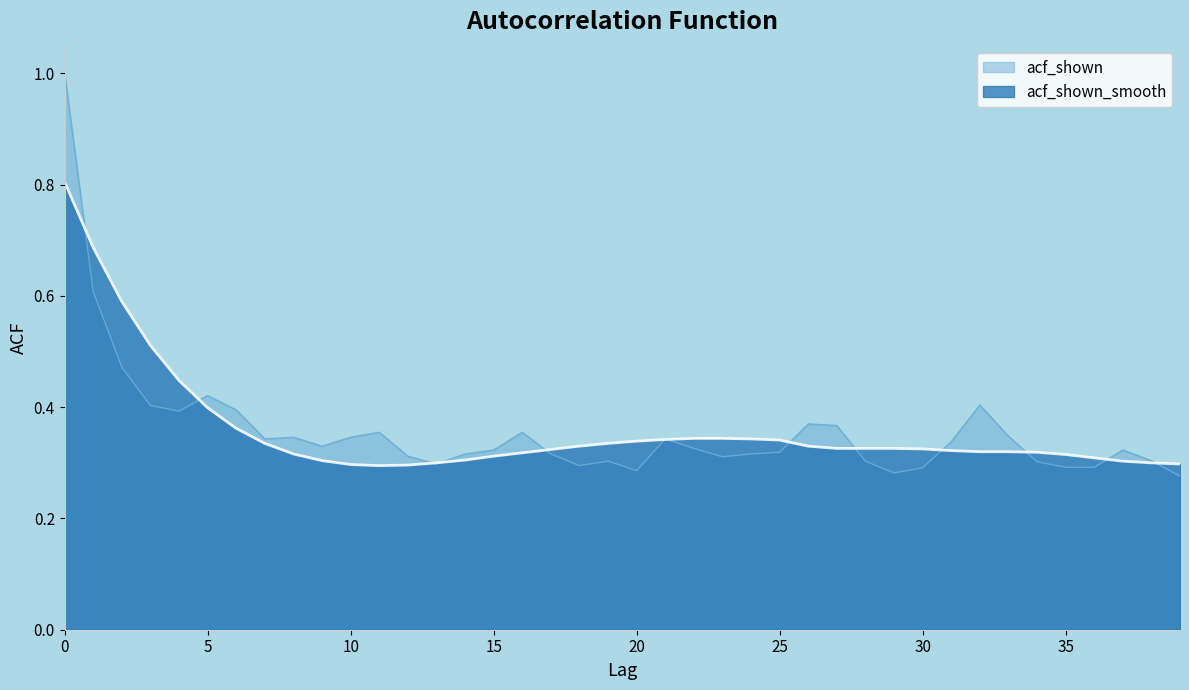

How many lines are shown in the chart?

2